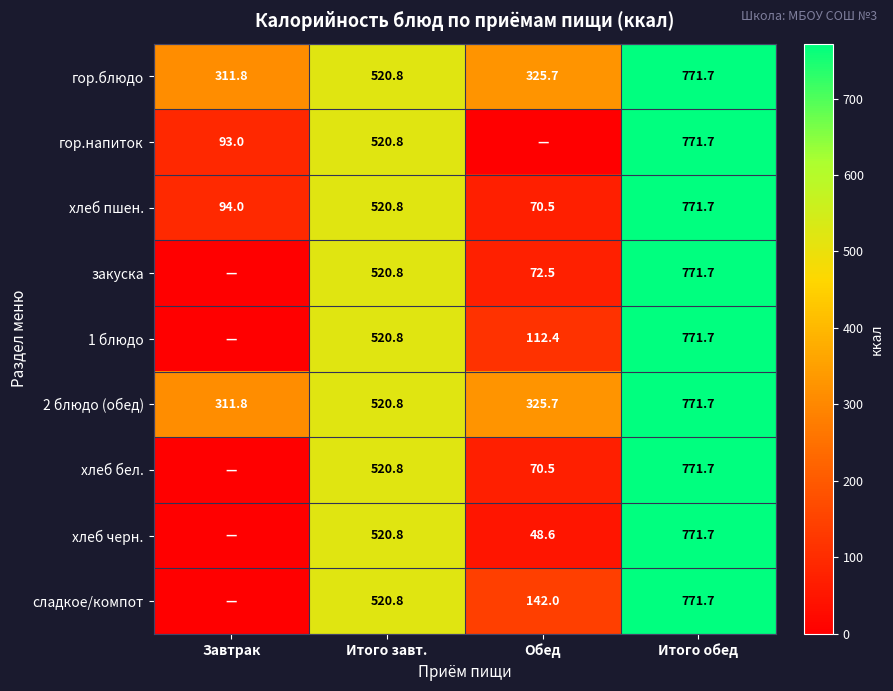

The хлеб пшен. series shows 28.7 at Завтрак. True or false?

False